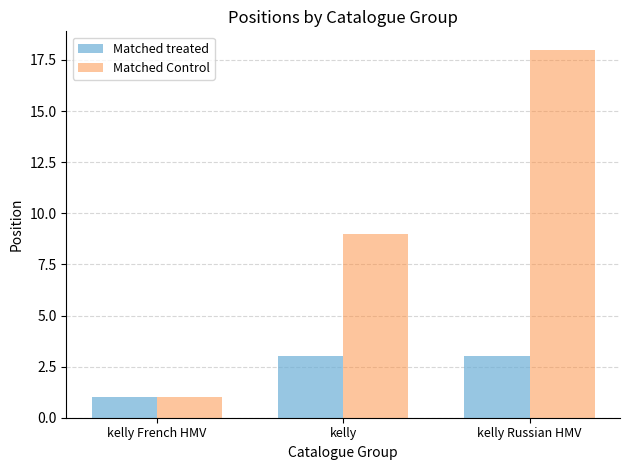

Reading left to right, extract all data points from this chart.

Matched treated: kelly French HMV=1	kelly=3	kelly Russian HMV=3
Matched Control: kelly French HMV=1	kelly=9	kelly Russian HMV=18